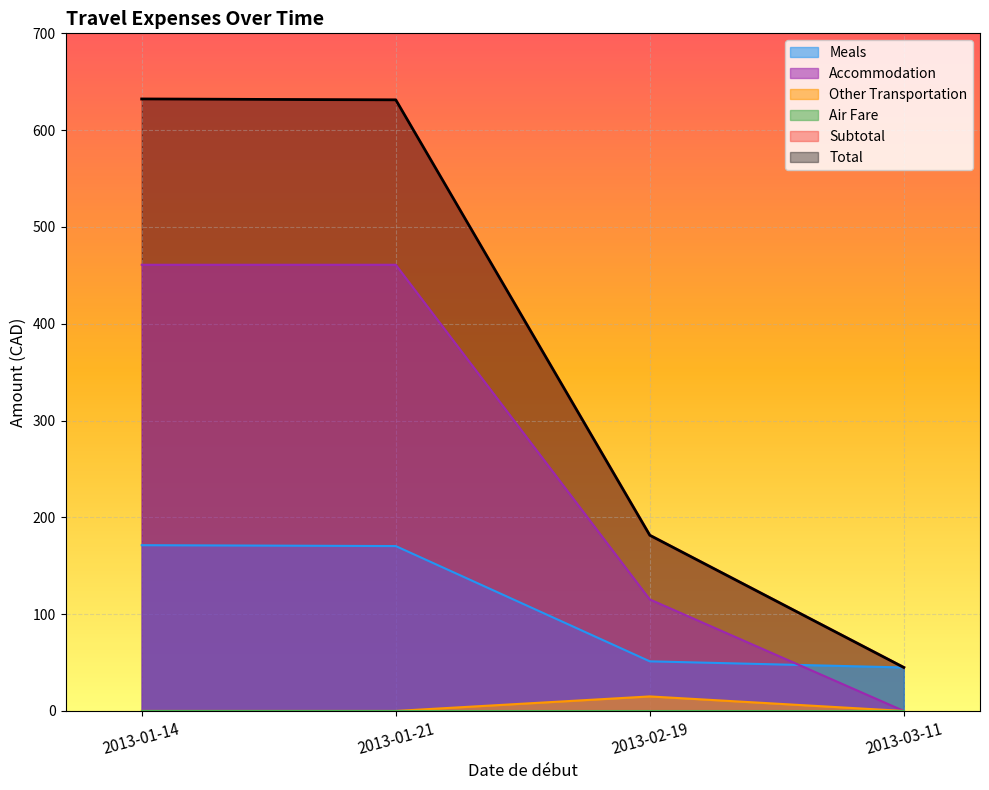

True or false: Subtotal and Accommodation intersect in this chart.

False